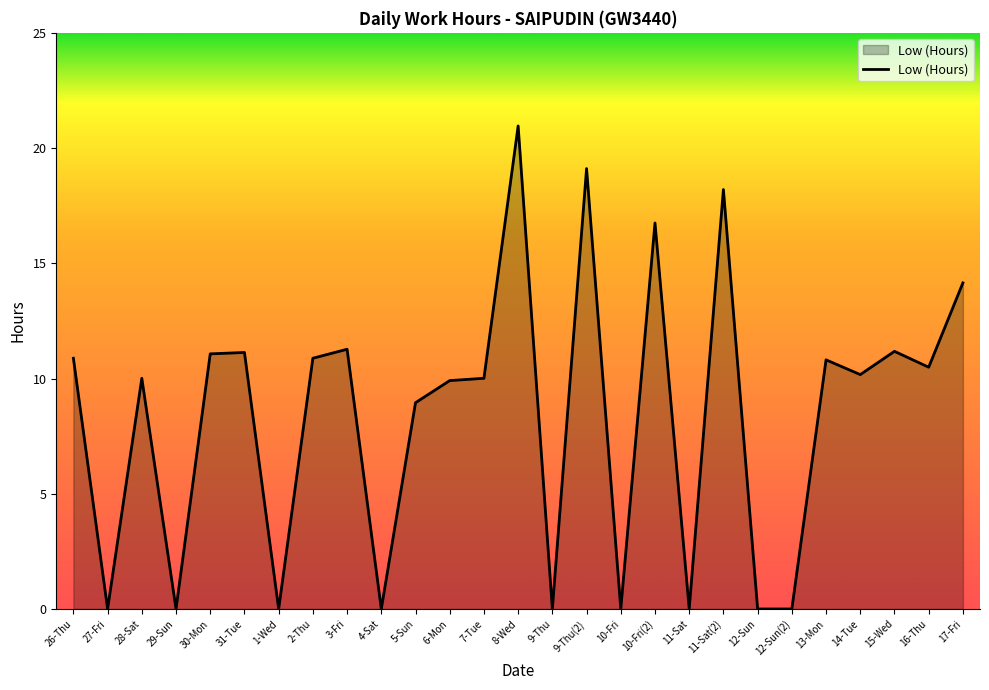

What is the average value?

8.4